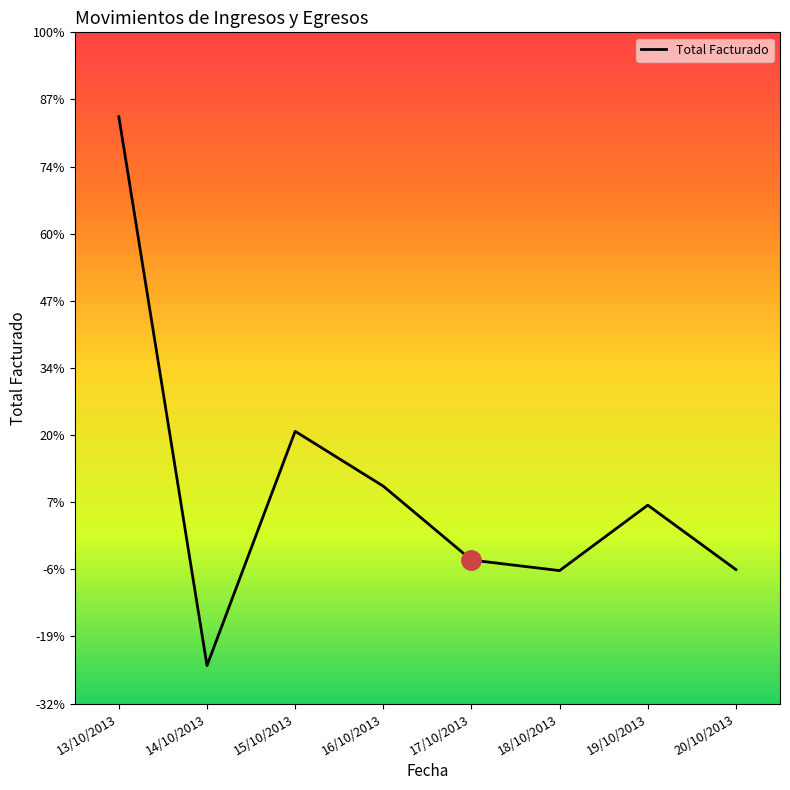

List the labels in order of value, largest first.

13/10/2013, 15/10/2013, 16/10/2013, 19/10/2013, 17/10/2013, 20/10/2013, 18/10/2013, 14/10/2013